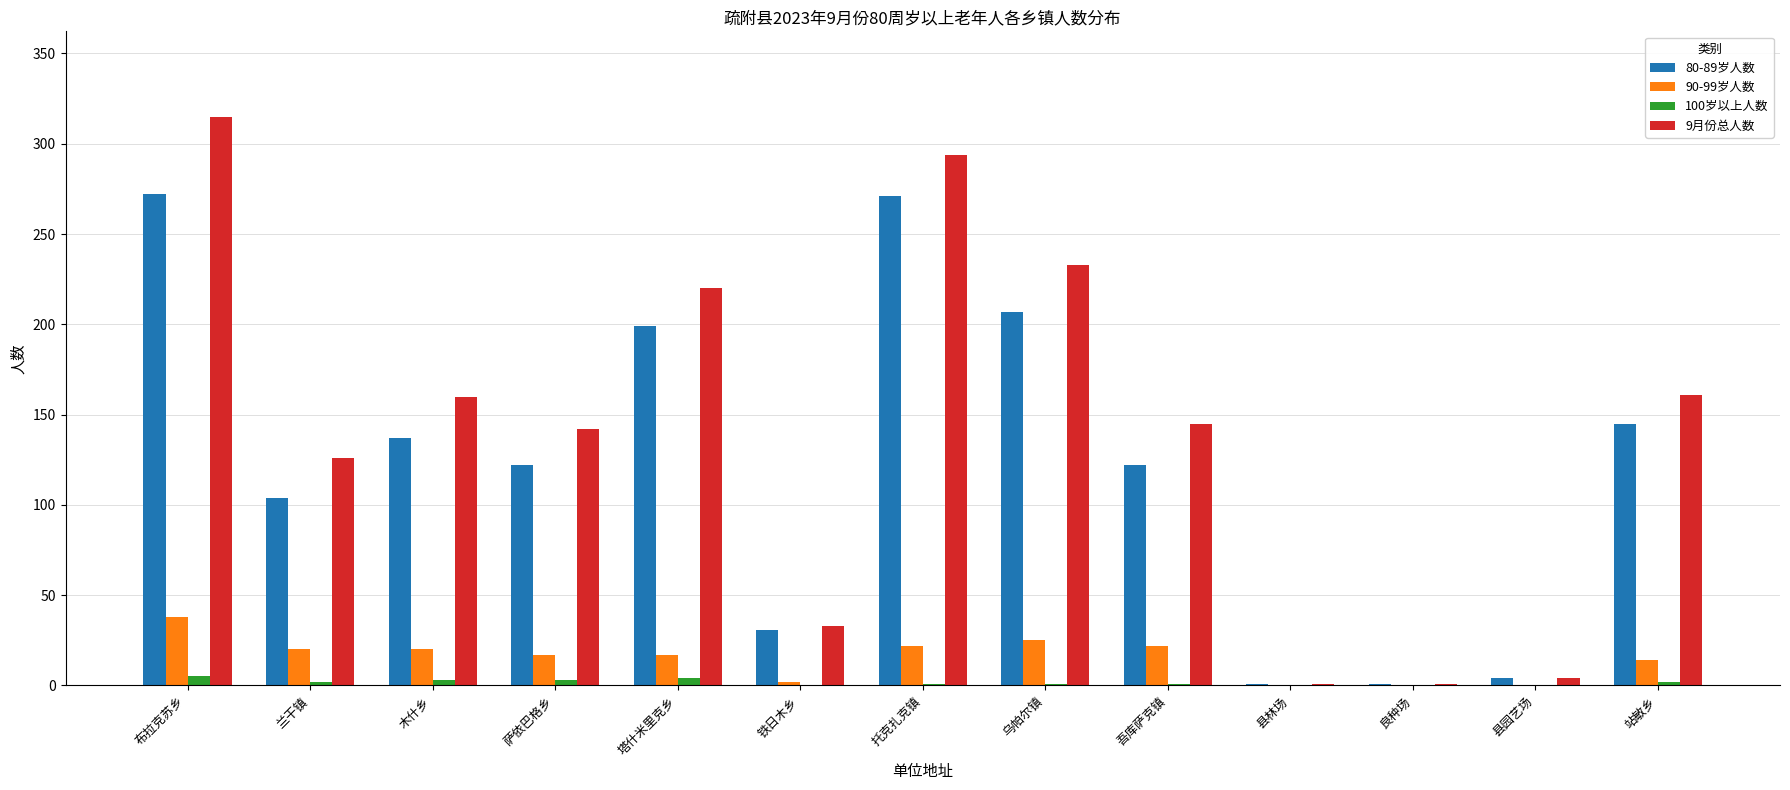

True or false: 90-99岁人数 has a value of 21 at 布拉克苏乡.

False